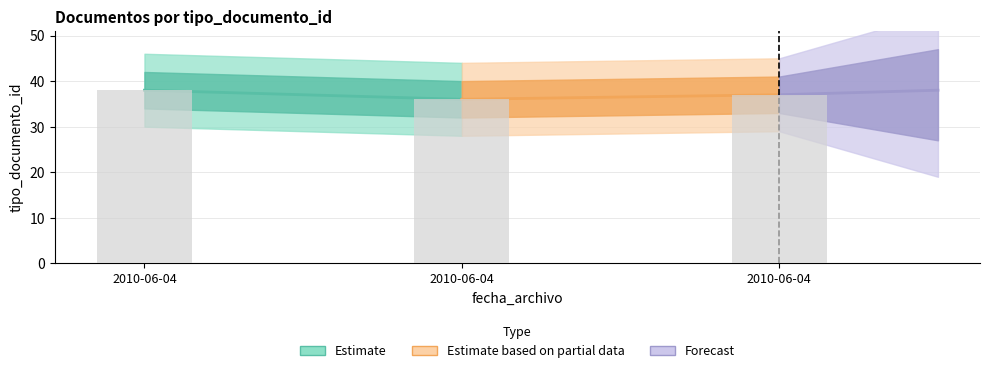

Rank the categories by value from highest to lowest.

2010-06-04, 2010-06-04, 2010-06-04